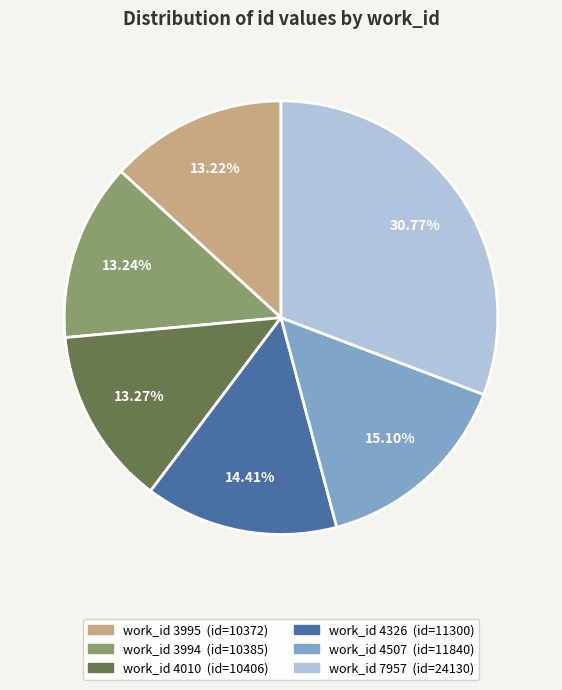

Is there any slice that represents more than half of the pie?

No